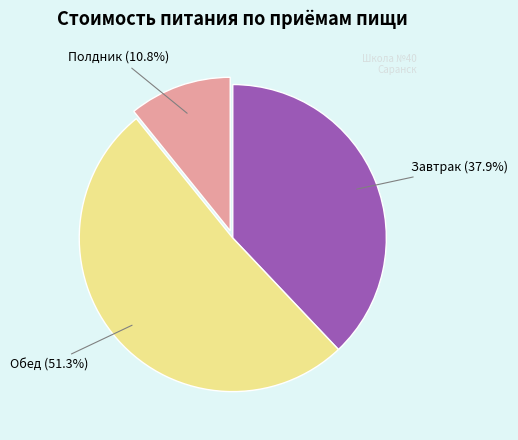

Does any single category account for the majority?

Yes